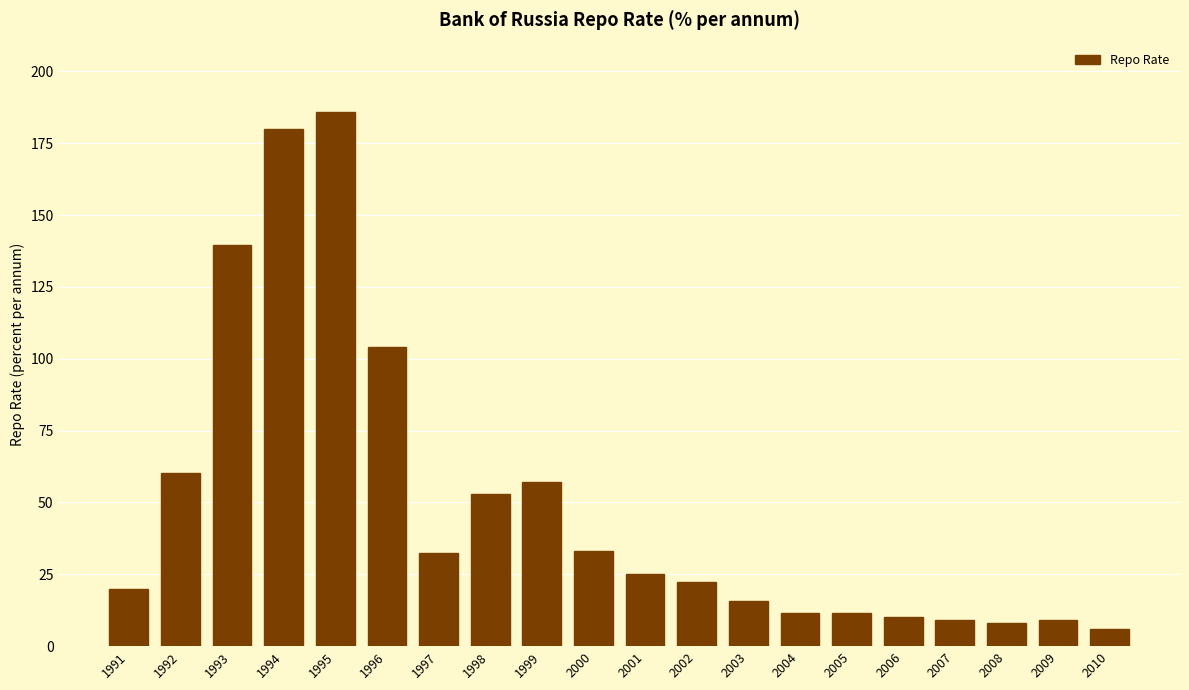

Approximately how many times larger is the value at 2005 compared to 2001?

0.5